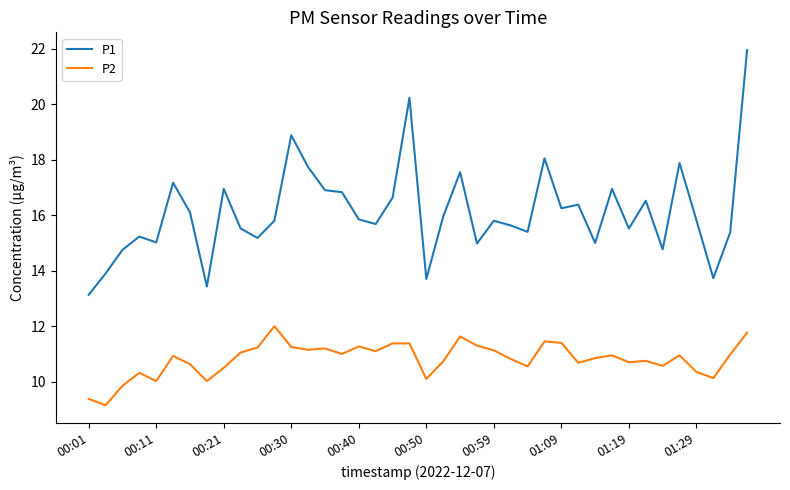

Which series has the widest spread of values?

P1